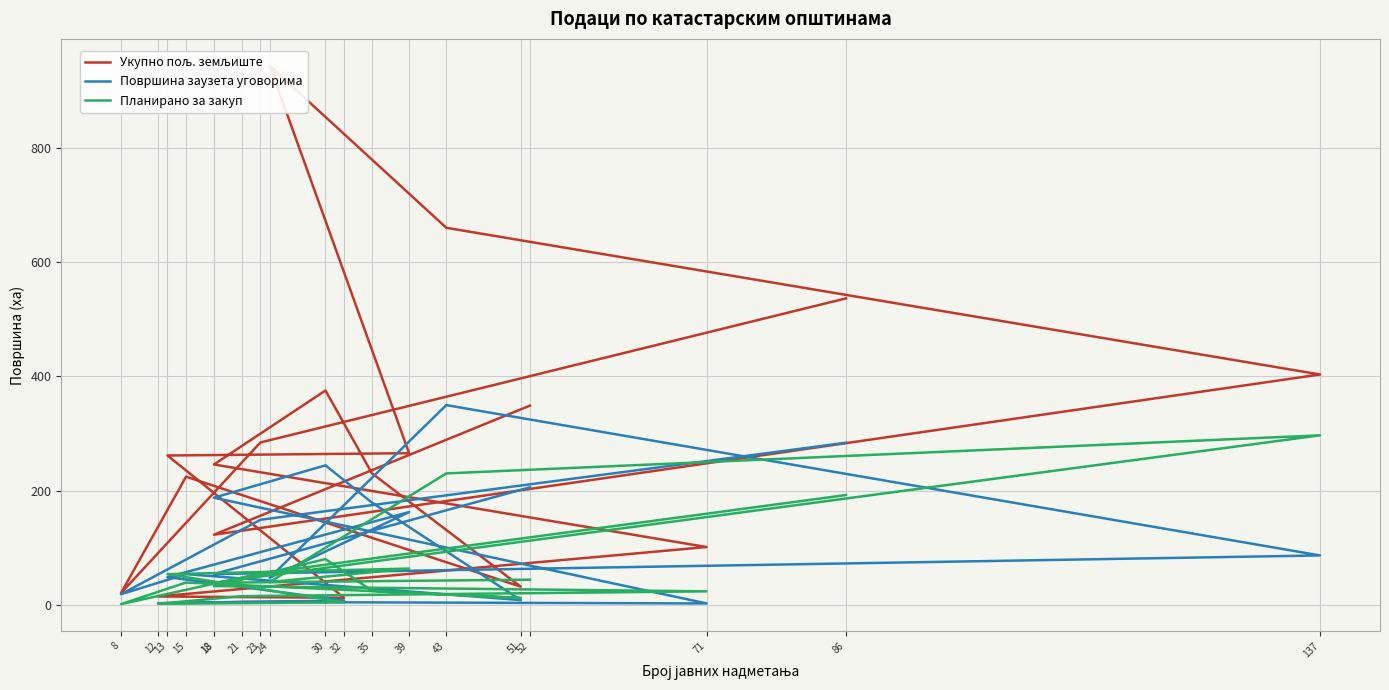

What is the minimum value for Укупно пољ. земљиште?

12.3